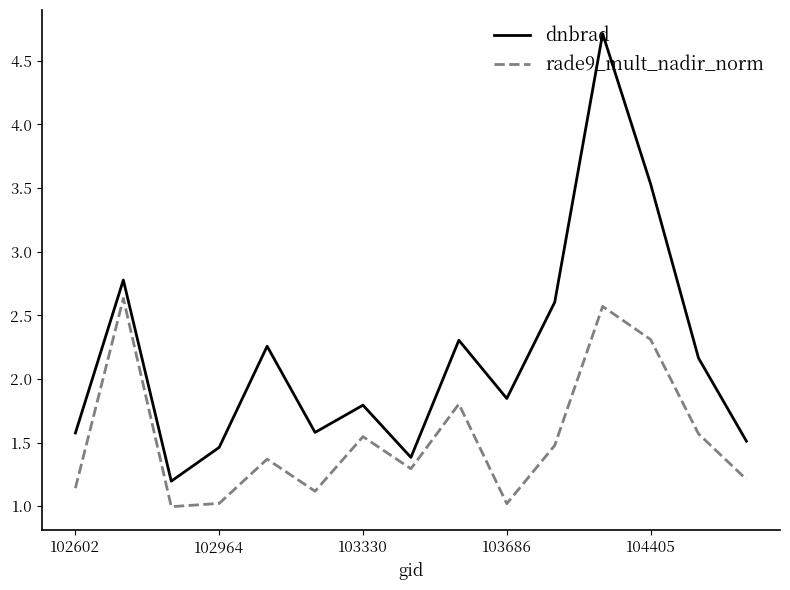

What is the minimum value for rade9_mult_nadir_norm?

1.0